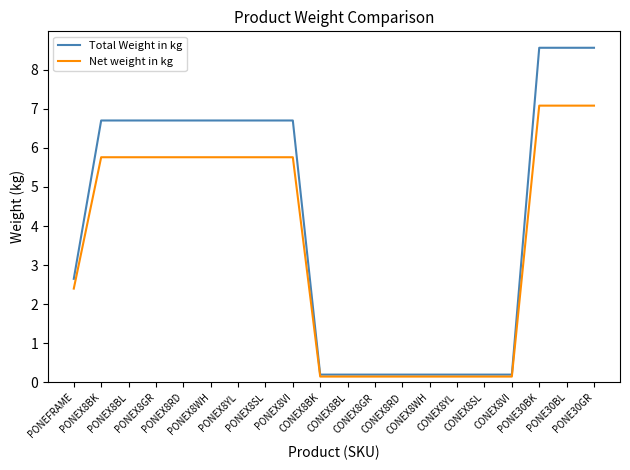

Between PONEFRAME and PONEX8GR, which series saw the biggest shift?

Total Weight in kg